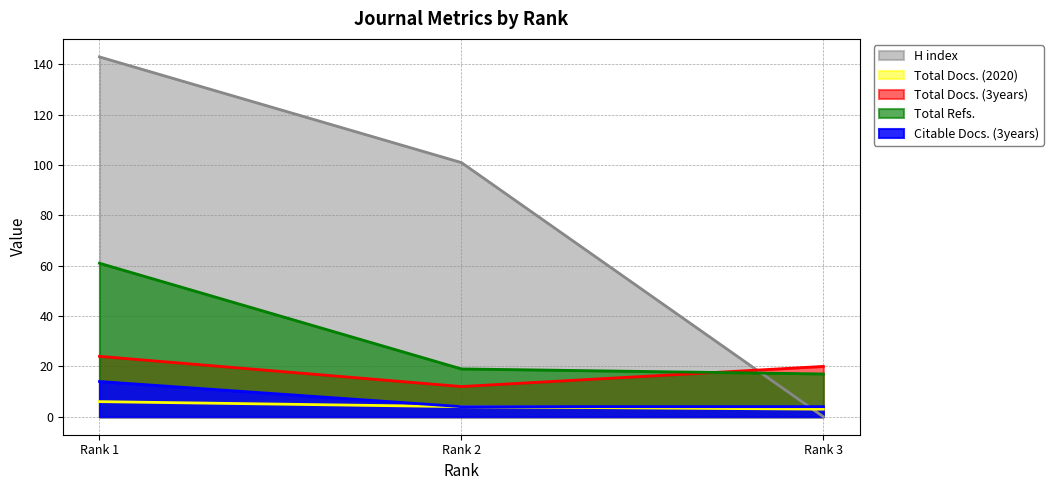

What is the minimum value for Total Refs.?

17